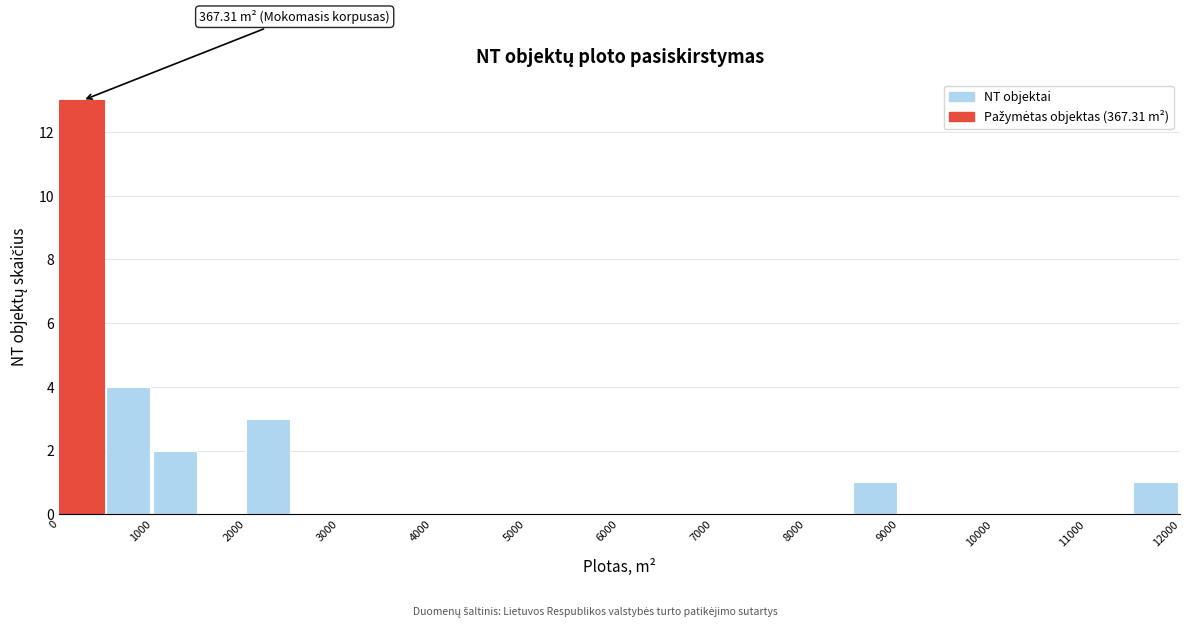

Over which range of the x-axis is the bar tallest?

0 to 500